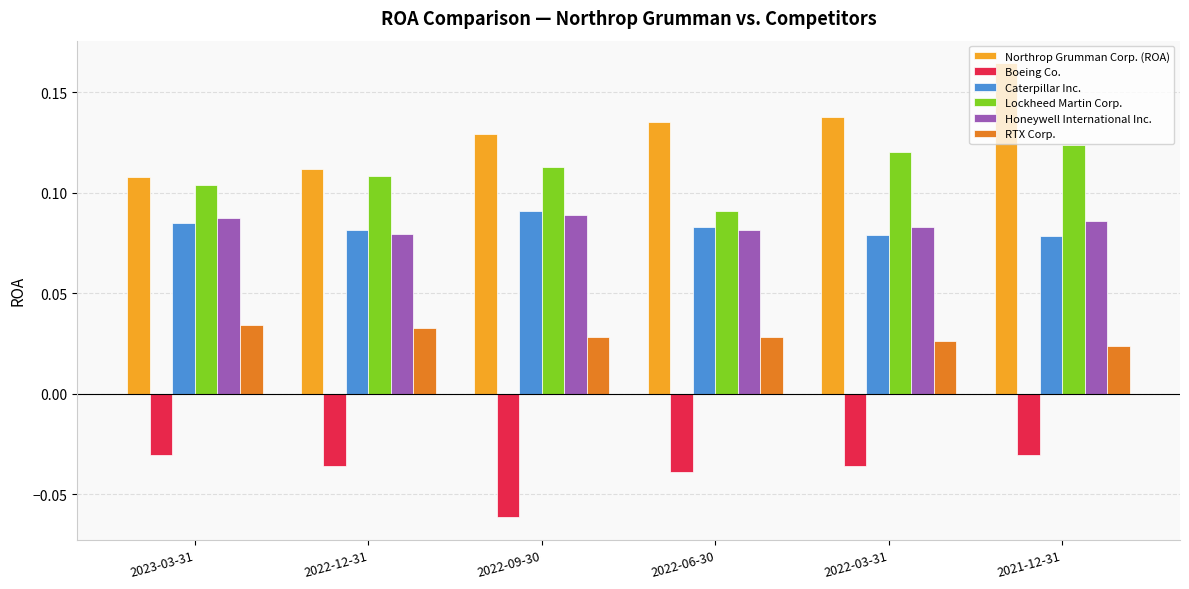

What is the total value across all series at 2022-12-31?

0.4